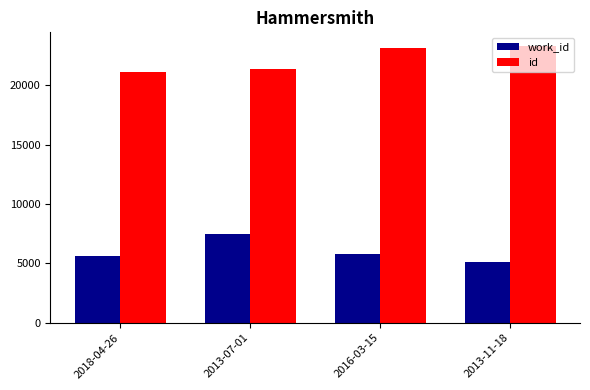

Reading left to right, what are all the values shown in this chart?

work_id: 5657	7498	5767	5107
id: 21152	21396	23140	23303